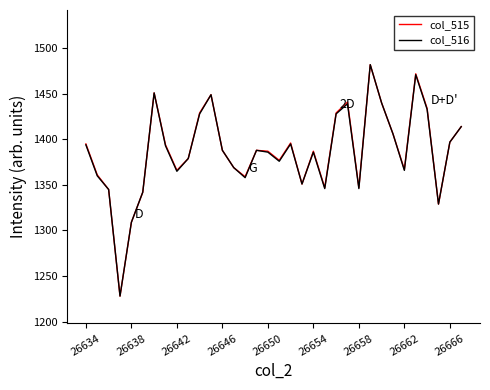

What is the minimum value for col_515?

1228